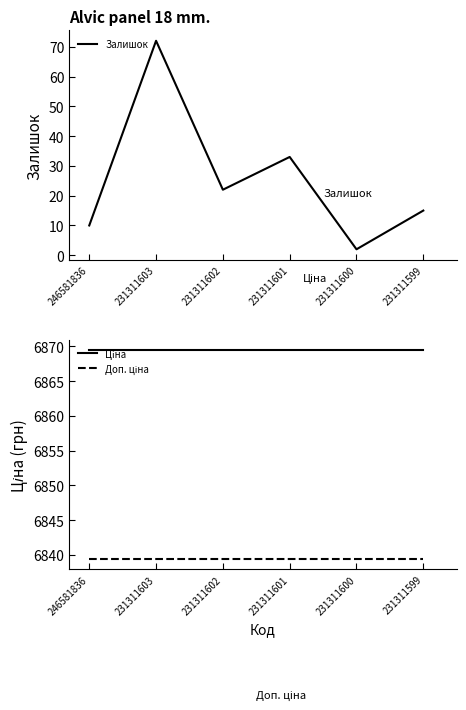

What is the total value across all series at 231311603?

13780.8